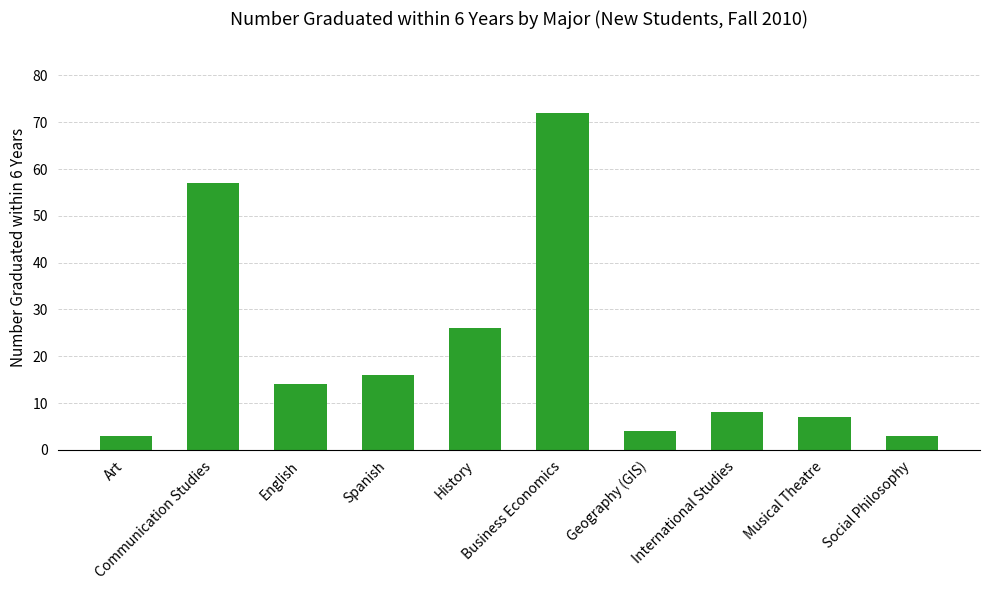

What is the change in value from English to Geography (GIS)?

-10